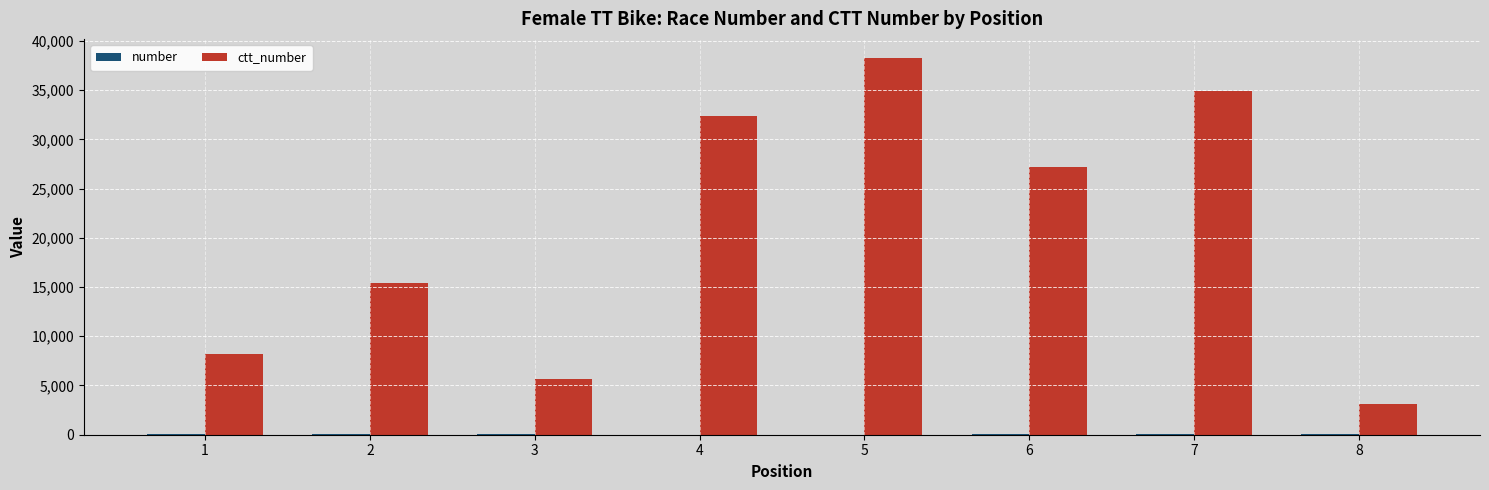

What is the maximum value shown in the chart?

38283